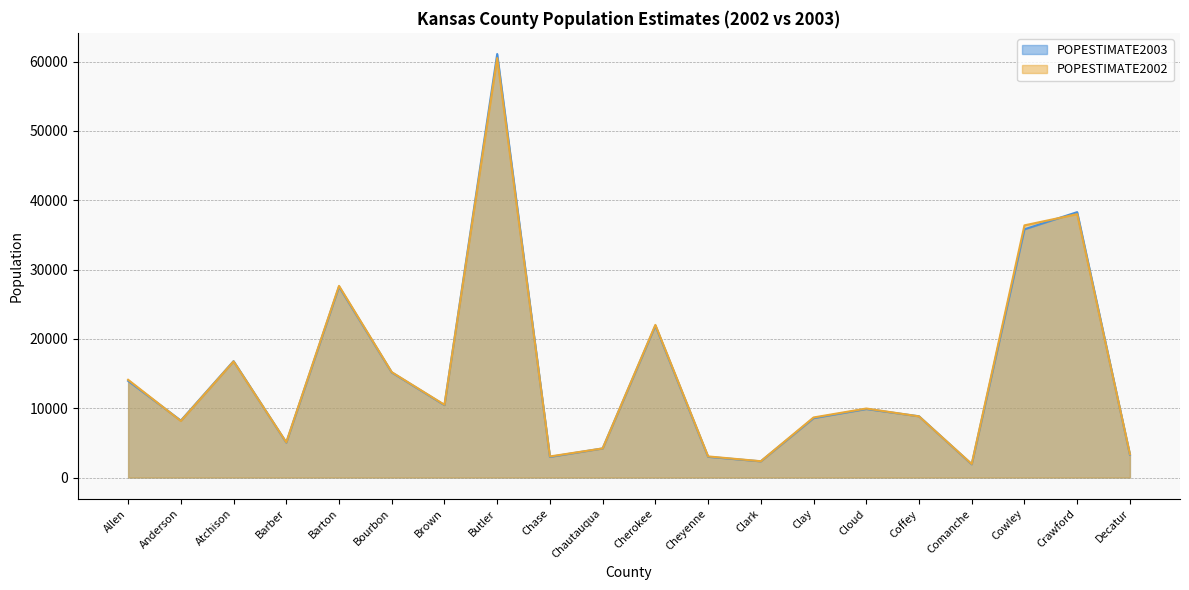

In POPESTIMATE2002, how many points are higher than both neighbors (excluding endpoints)?

6